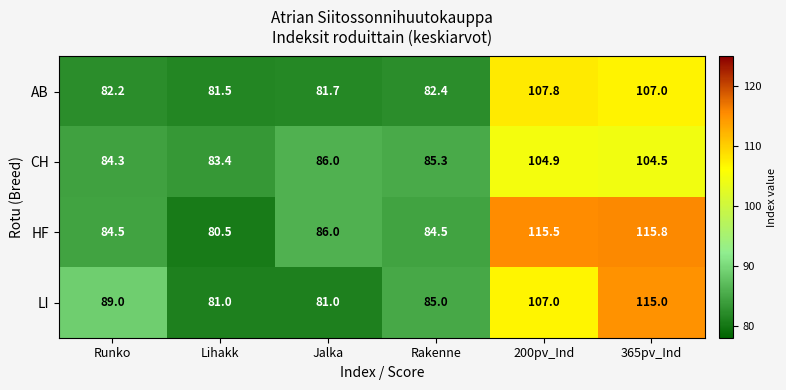

At which label is AB closest to 94?

Rakenne